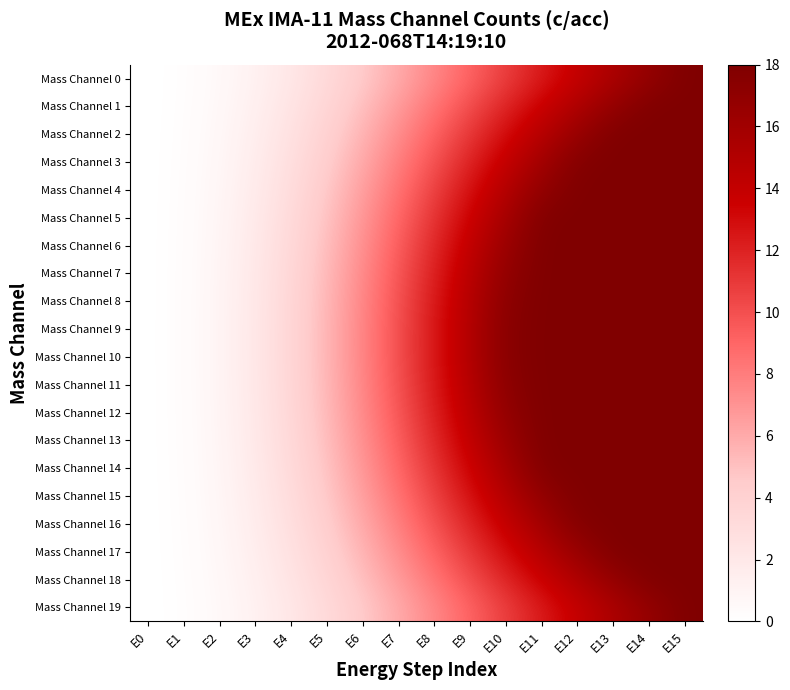

Which series has the largest total across all categories?

Mass Channel 9